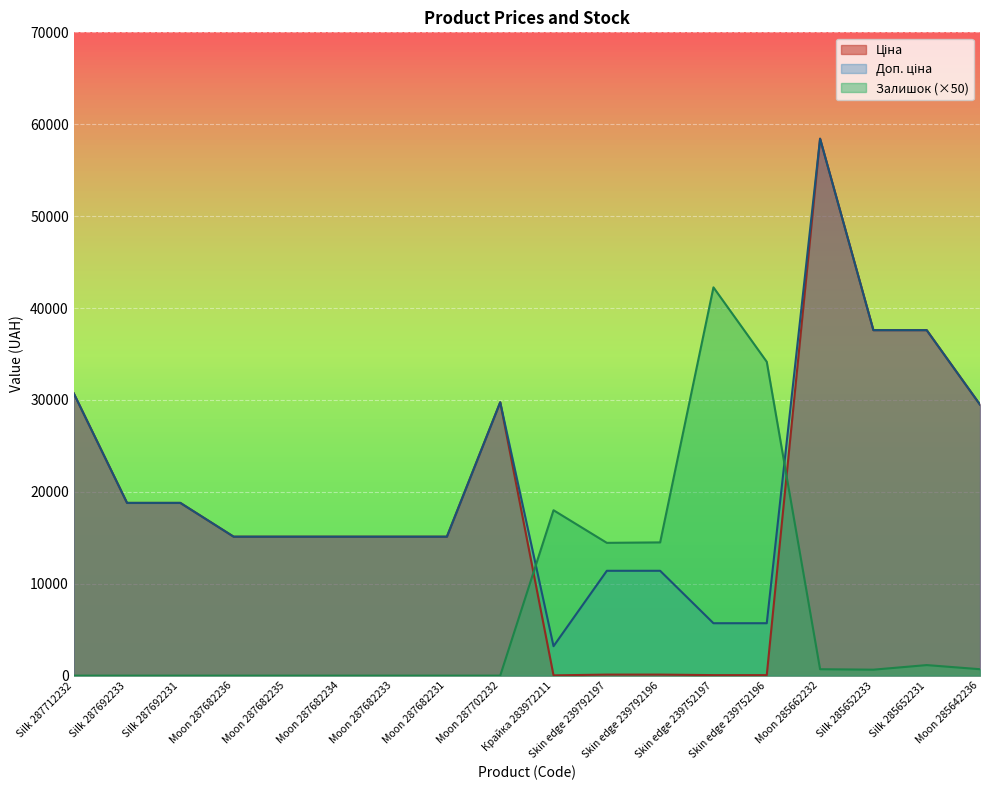

What is the difference between the Доп. ціна values at Moon 287682235 and Silk 287712232?

15597.1